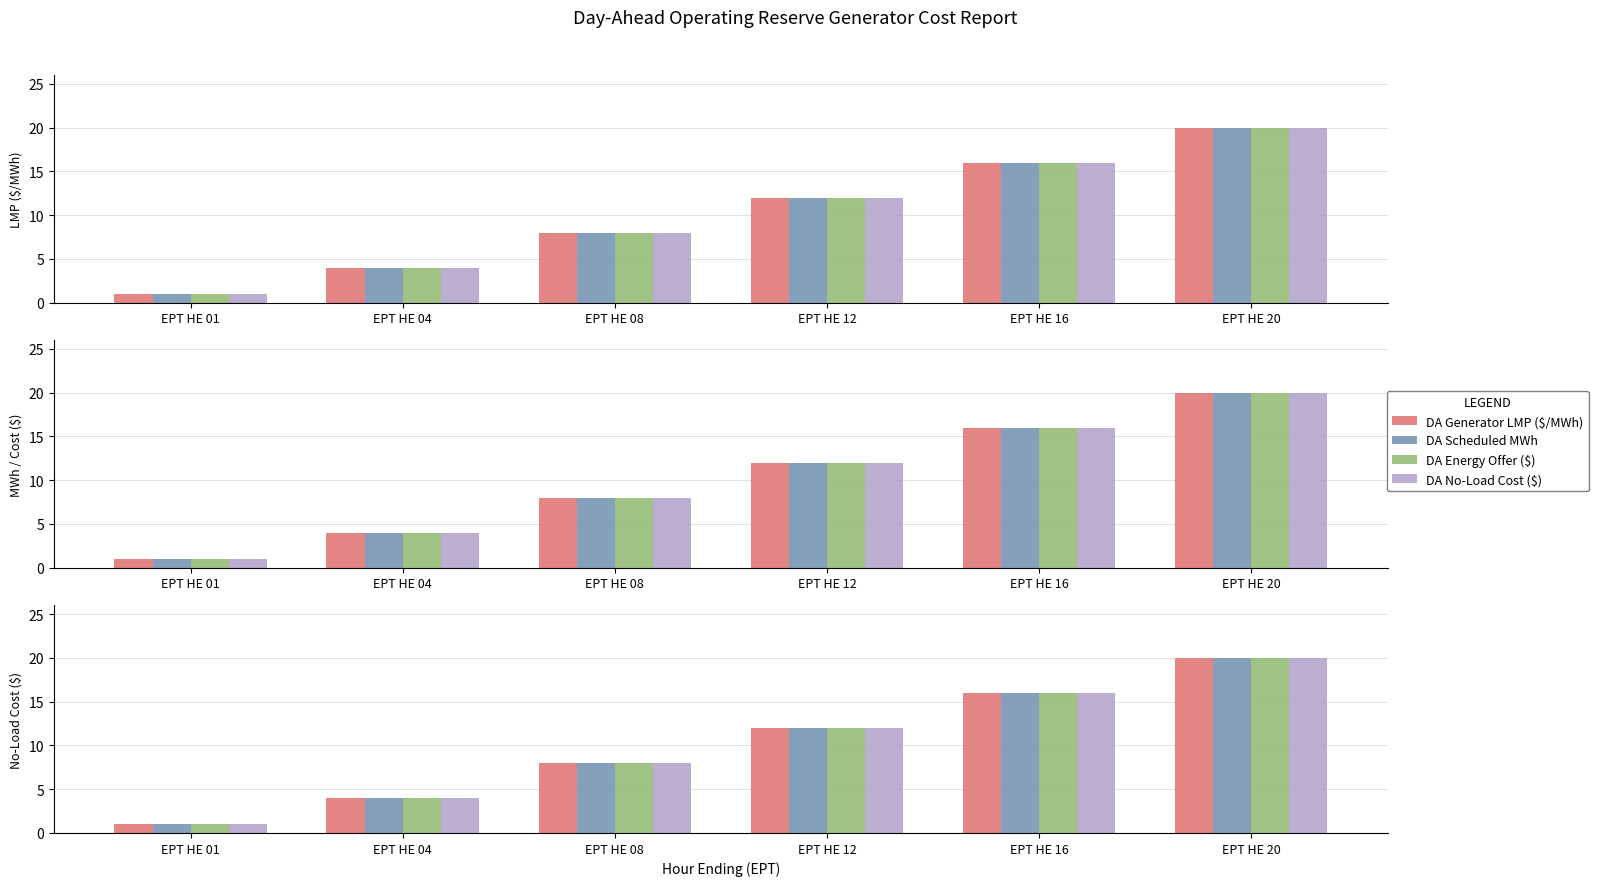

Which category has the lowest value in the DA Generator LMP ($/MWh) series?

EPT HE 01